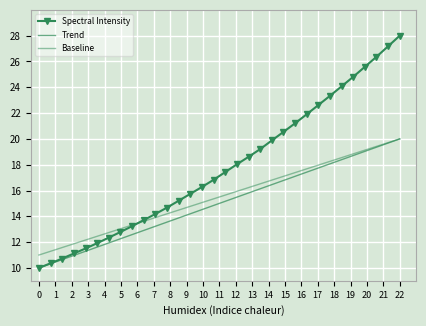

Reading left to right, extract all data points from this chart.

Spectral Intensity: 10.0	10.4	10.7	11.1	11.5	11.9	12.4	12.8	13.2	13.7	14.2	14.7	15.2	15.7	16.3	16.8	17.4	18.0	18.6	19.2	19.9	20.5	21.2	21.9	22.6	23.3	24.1	24.8	25.6	26.4	27.2	28.0
Trend: 10.0	10.3	10.6	11.0	11.3	11.6	11.9	12.3	12.6	12.9	13.2	13.6	13.9	14.2	14.5	14.8	15.2	15.5	15.8	16.1	16.5	16.8	17.1	17.4	17.7	18.1	18.4	18.7	19.0	19.4	19.7	20.0
Baseline: 11.0	11.3	11.6	11.9	12.2	12.5	12.7	13.0	13.3	13.6	13.9	14.2	14.5	14.8	15.1	15.4	15.6	15.9	16.2	16.5	16.8	17.1	17.4	17.7	18.0	18.3	18.5	18.8	19.1	19.4	19.7	20.0